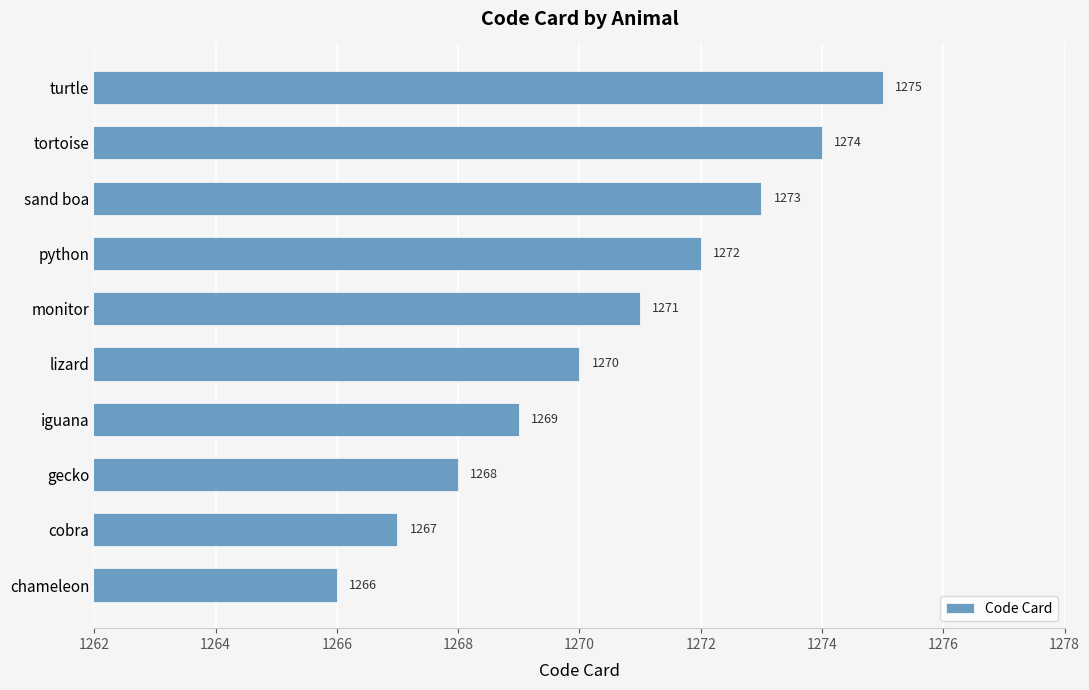

How many values are between 1268 and 1273?

6